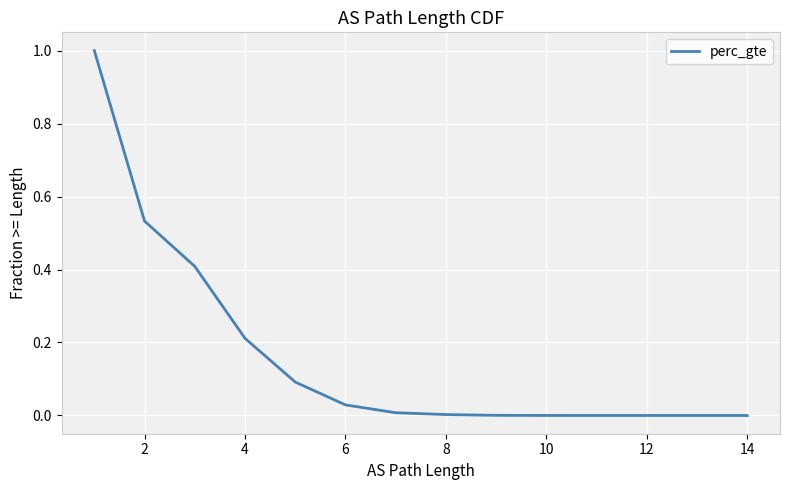

True or false: there are more than 1 points higher than both neighbors.

False